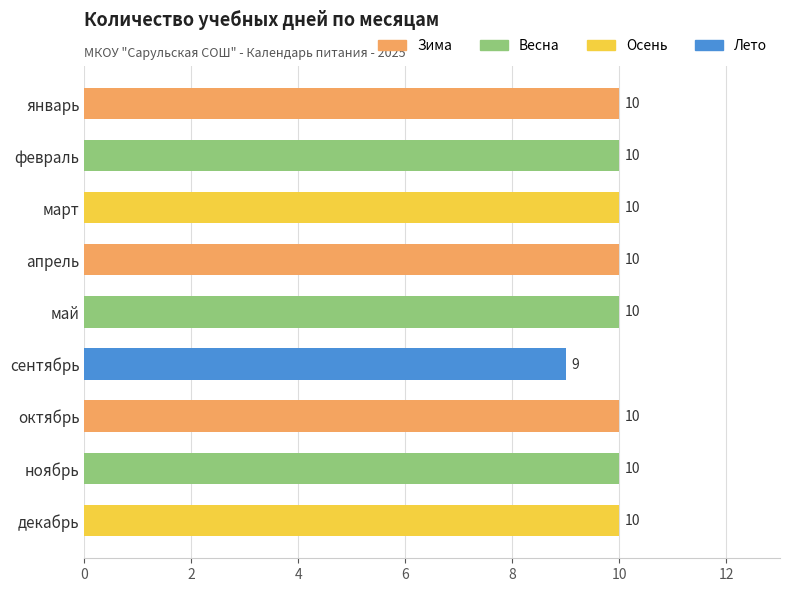

What is the smallest value displayed?

9